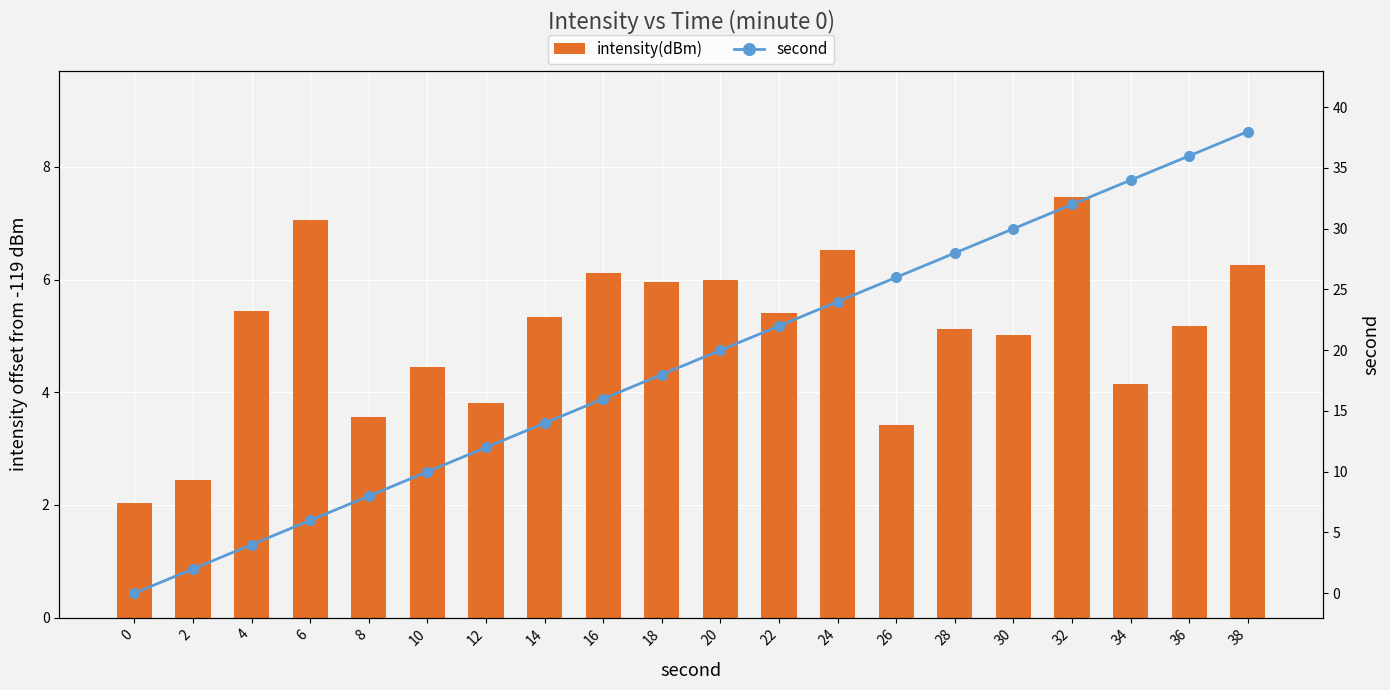

What is the difference between the second highest and second lowest values in the intensity(dBm) series?

4.6